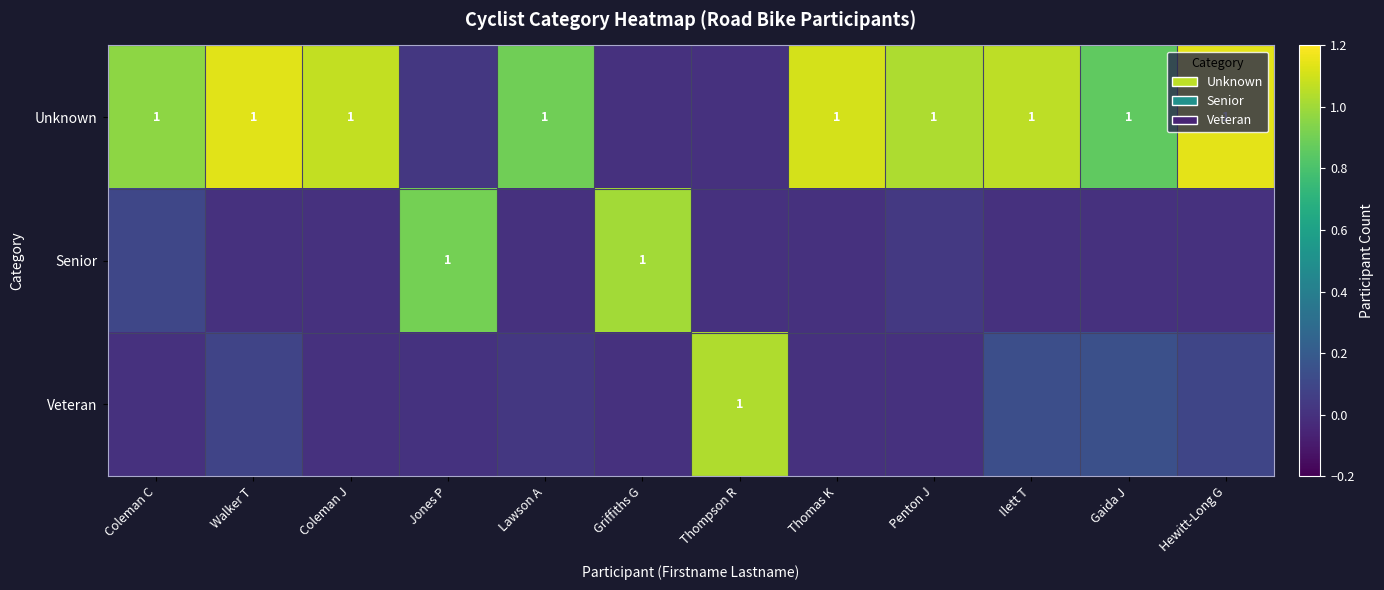

What is the difference between the highest and lowest values at Jones P?

0.9